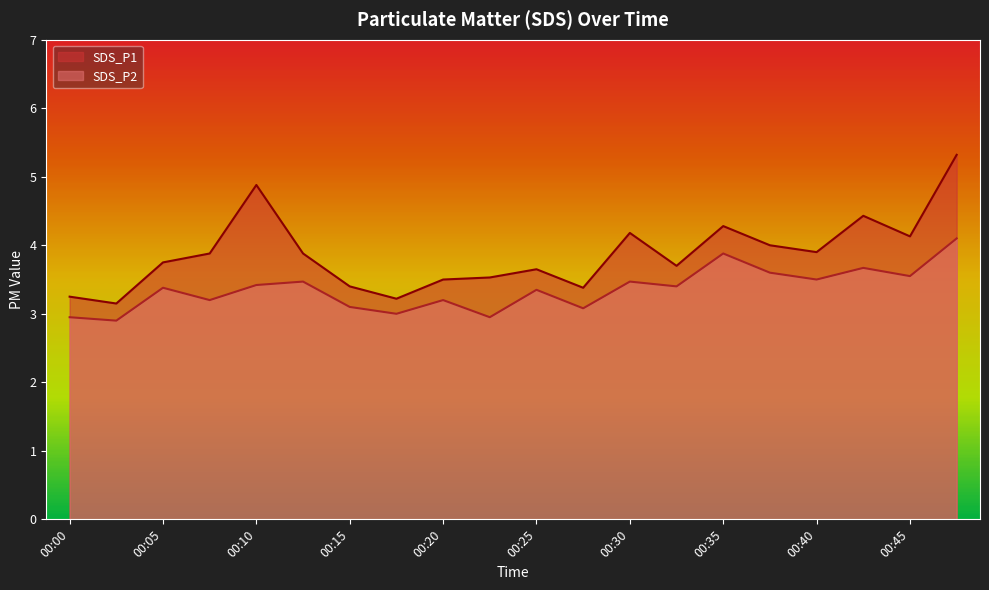

Reading left to right, what are all the values shown in this chart?

SDS_P1: 00:00=3.2	00:03=3.1	00:05=3.8	00:08=3.9	00:10=4.9	00:13=3.9	00:15=3.4	00:18=3.2	00:20=3.5	00:23=3.5	00:25=3.6	00:28=3.4	00:30=4.2	00:32=3.7	00:35=4.3	00:37=4.0	00:40=3.9	00:42=4.4	00:45=4.1	00:47=5.3
SDS_P2: 00:00=3.0	00:03=2.9	00:05=3.4	00:08=3.2	00:10=3.4	00:13=3.5	00:15=3.1	00:18=3.0	00:20=3.2	00:23=3.0	00:25=3.4	00:28=3.1	00:30=3.5	00:32=3.4	00:35=3.9	00:37=3.6	00:40=3.5	00:42=3.7	00:45=3.5	00:47=4.1